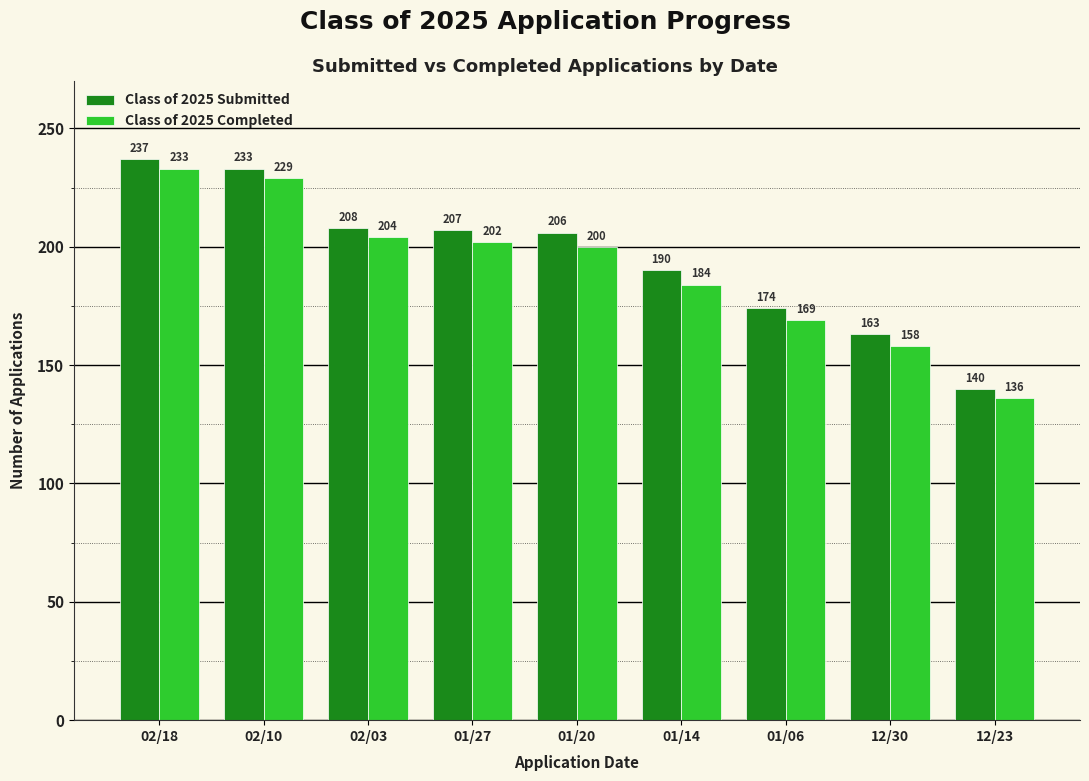

At which category is the sum across all series the highest?

02/18